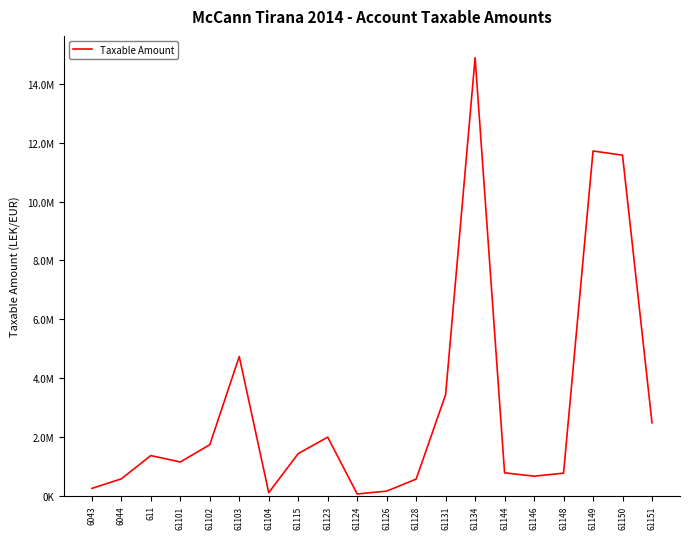

Rank the categories by value from lowest to highest.

61124, 61104, 61126, 6043, 61128, 6044, 61146, 61148, 61144, 61101, 611, 61115, 61102, 61123, 61151, 61131, 61103, 61150, 61149, 61134